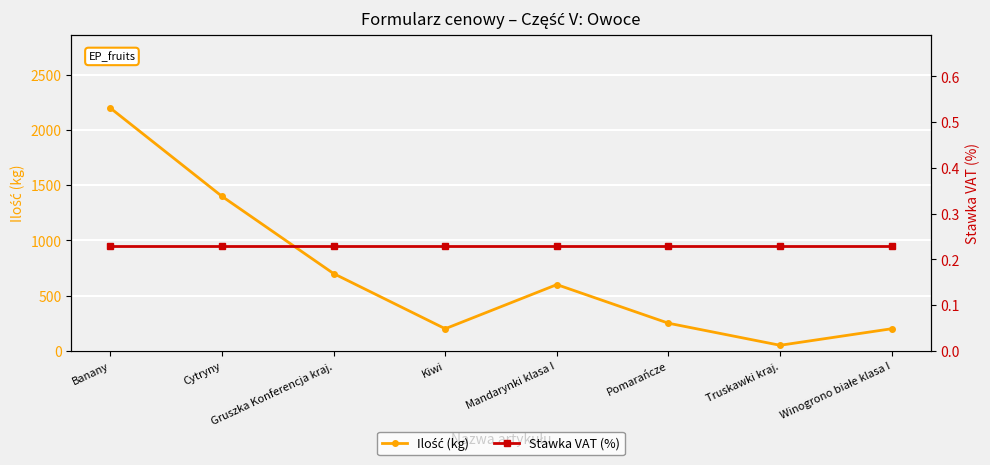

What is the sum of all Stawka VAT (%) values?

1.8